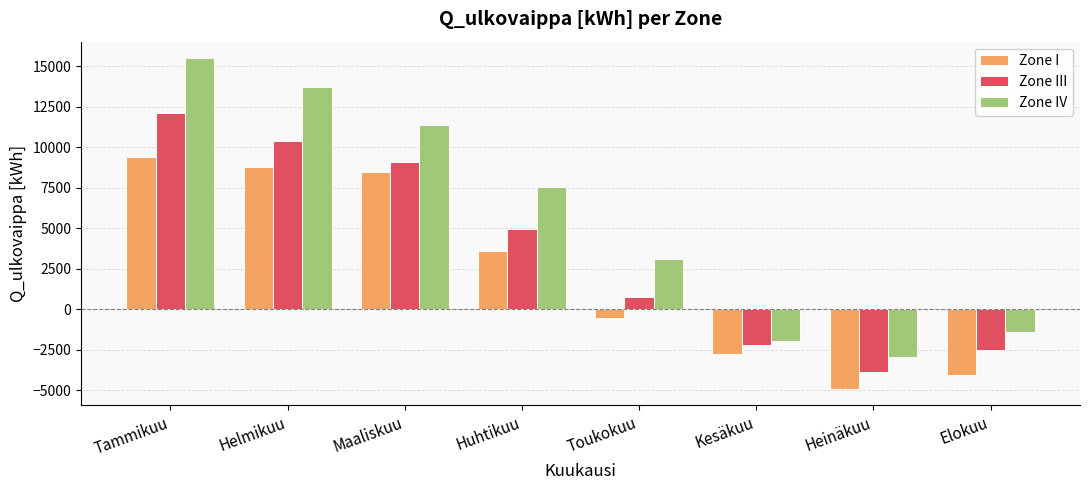

How many series are shown in this chart?

3